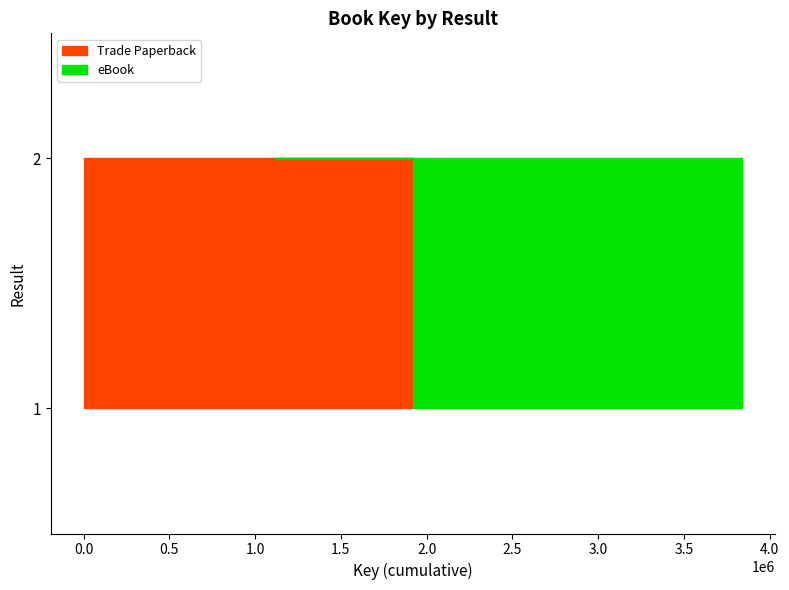

Reading left to right, list all the values displayed in this chart.

Trade Paperback: 1918296	1115204
eBook: 1918296	1115204